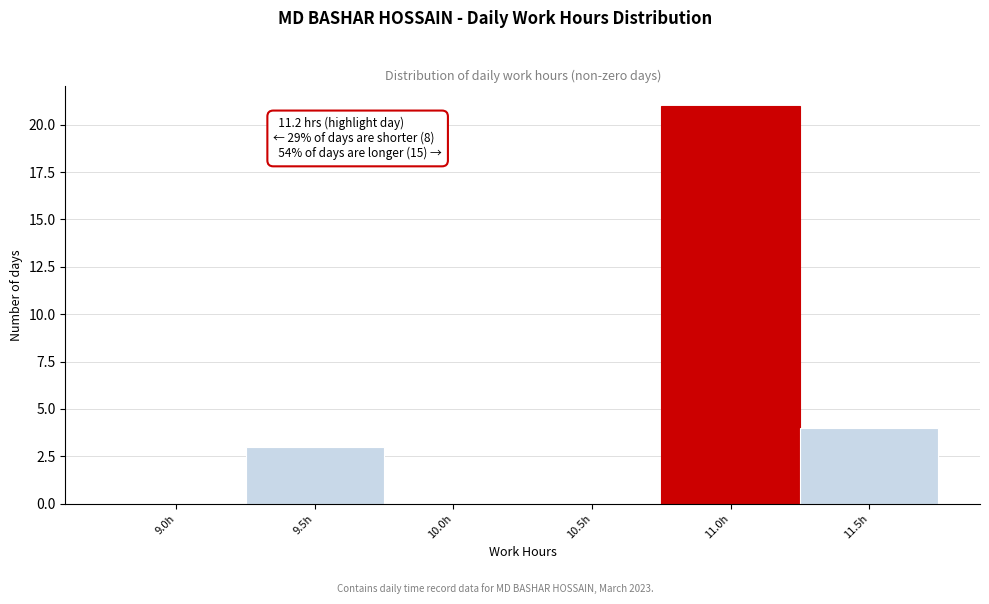

Reading right to left, list all the values displayed in this chart.

11.5h=4	11.0h=21	10.5h=0	10.0h=0	9.5h=3	9.0h=0